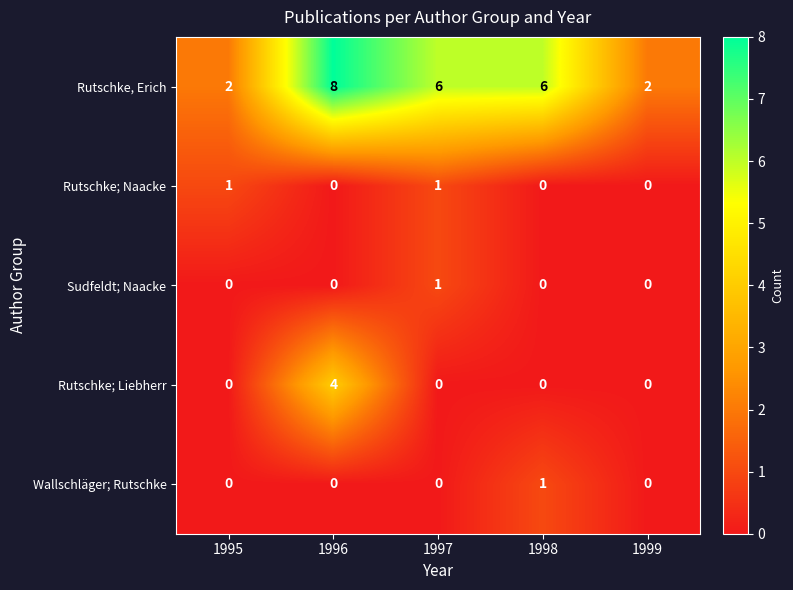

Which series has the largest total across all categories?

Rutschke, Erich